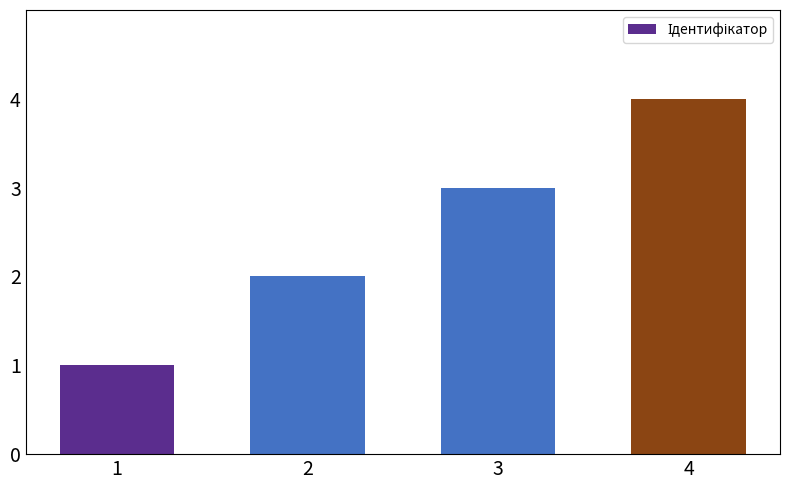

Count the values in the range 2 to 4.

3